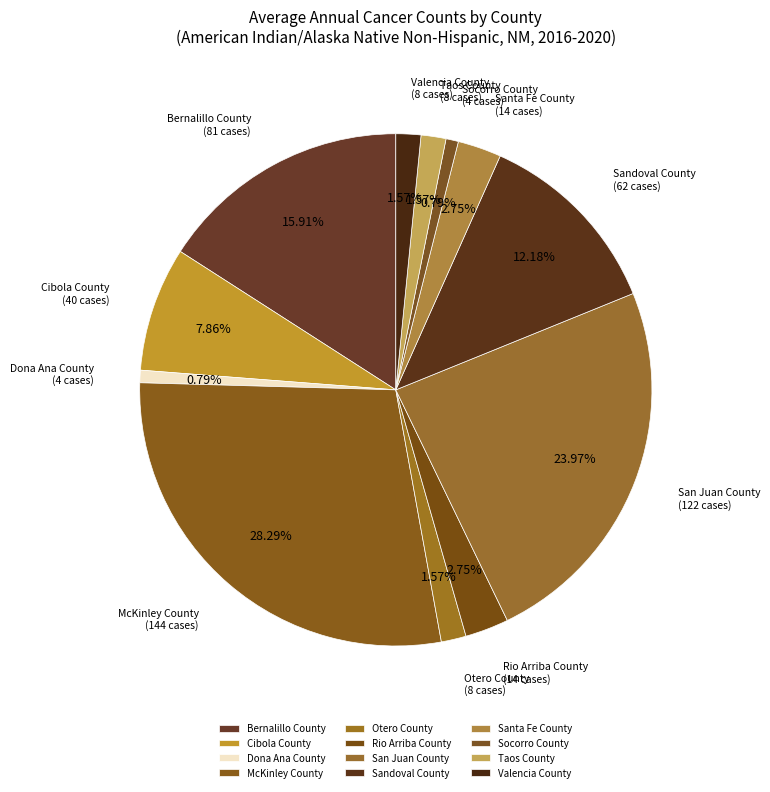

Combined, what portion of the pie is Cibola County and San Juan County?

31.8%